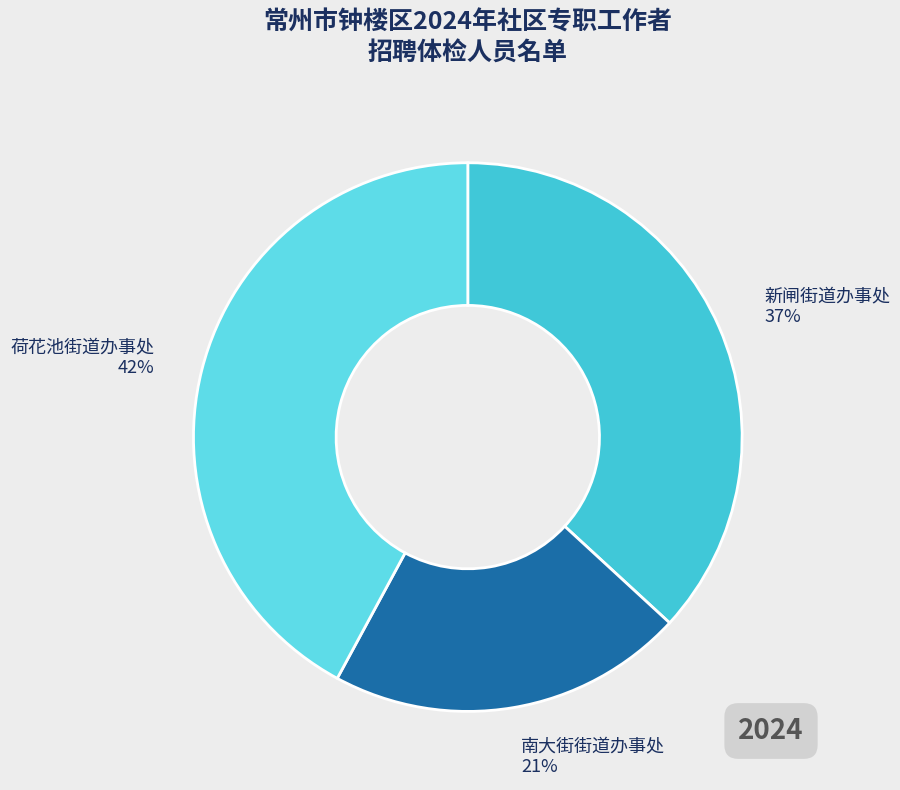

Do 荷花池街道办事处 42% and 南大街街道办事处 21% together represent more than half of the pie?

Yes